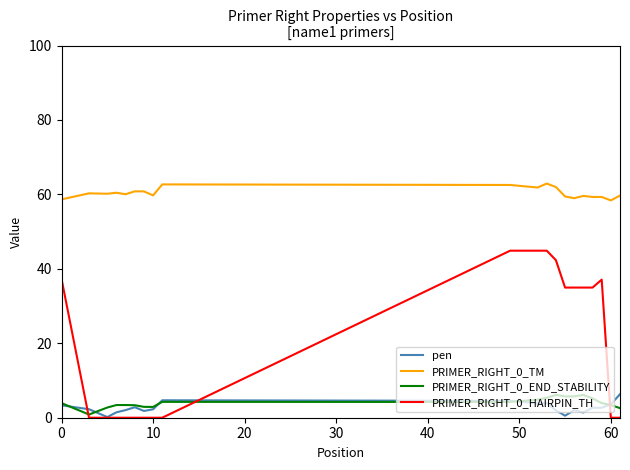

Does the chart display data point markers on the line(s)?

No